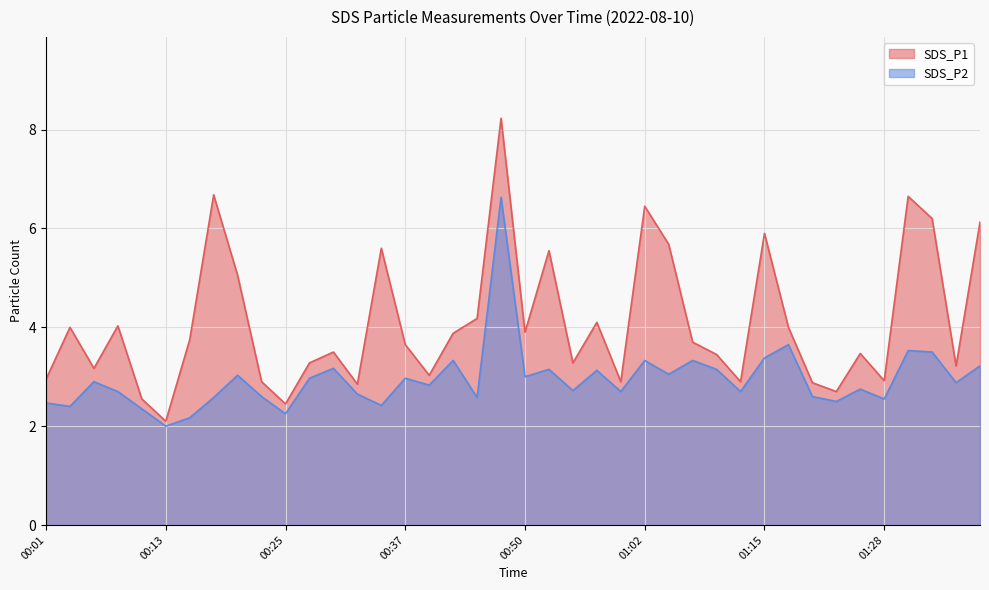

What is the label of the 12th point from the left?

00:28